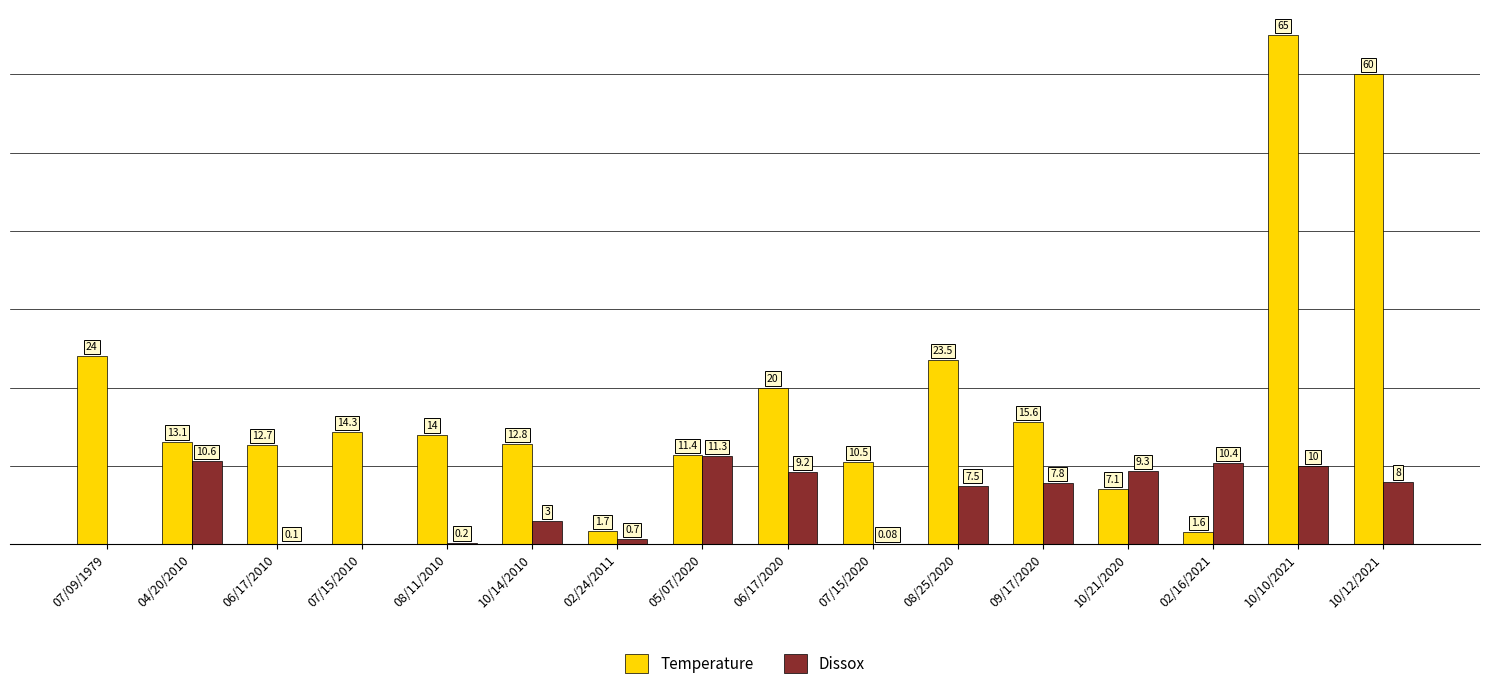

Is the value of Dissox at 07/15/2010 greater than the value of Temperature at 07/15/2020?

No